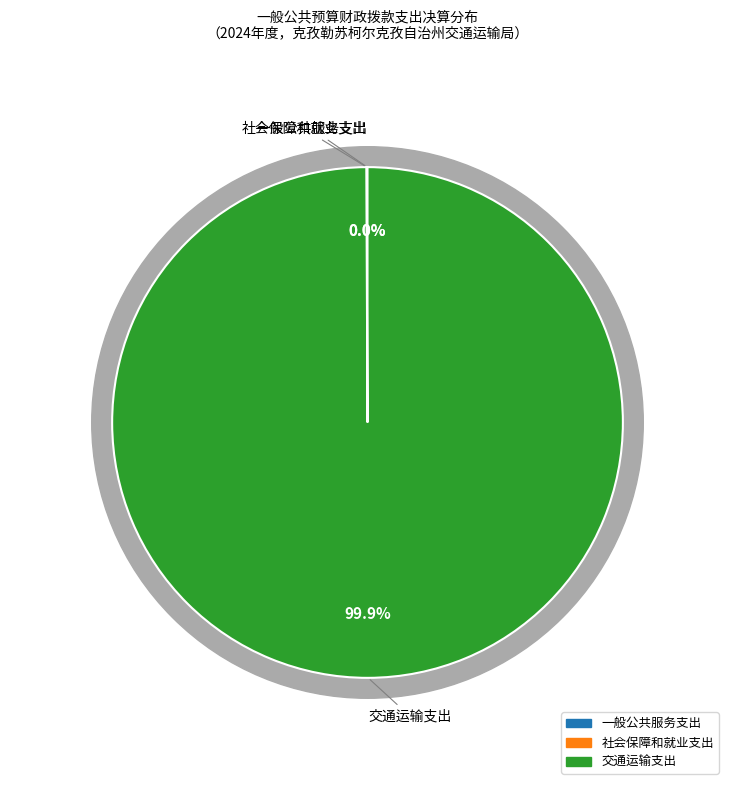

Is it true that 交通运输支出 is 85% of the pie?

False